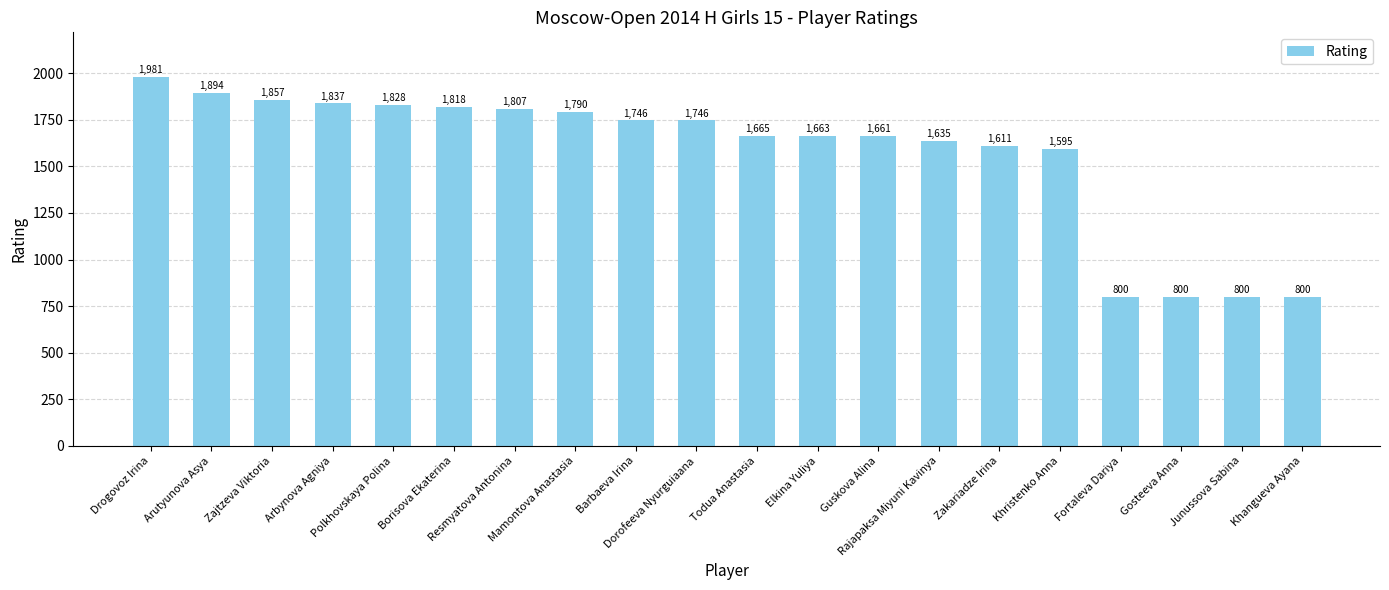

Which category has the highest value across all series?

Drogovoz Irina